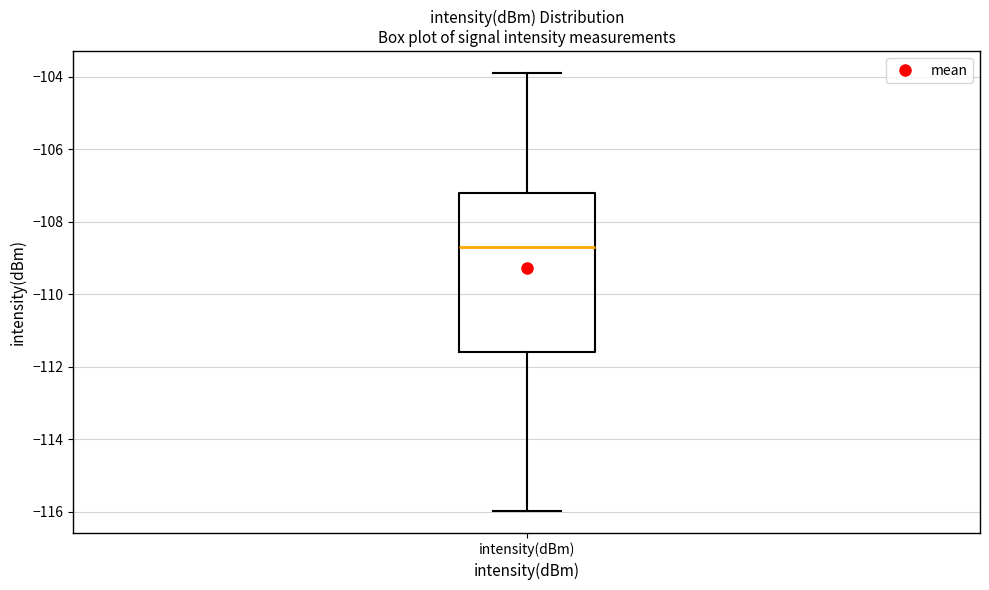

Read this box plot against the y-axis: the position of the median line, the range covered by the box, and the ends of both whiskers. The values are not printed on the chart, so give them approximately, as read against the axis.

median -108.8, box -111.6 to -107.2, whiskers -116.0 to -104.0